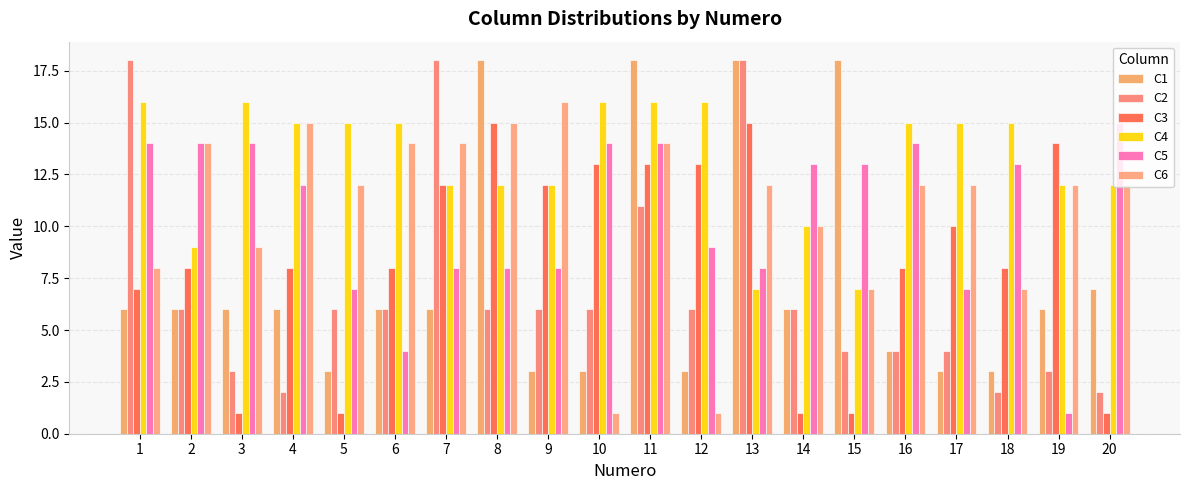

Which series changed the most between 2 and 8?

C1